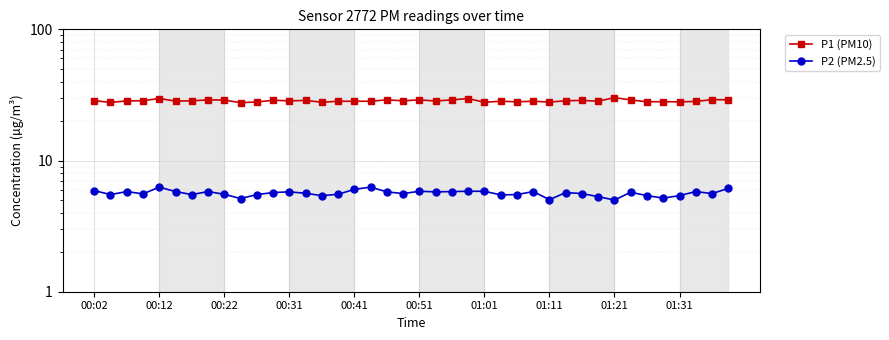

How many data points in P2 (PM2.5) are above 5?

39